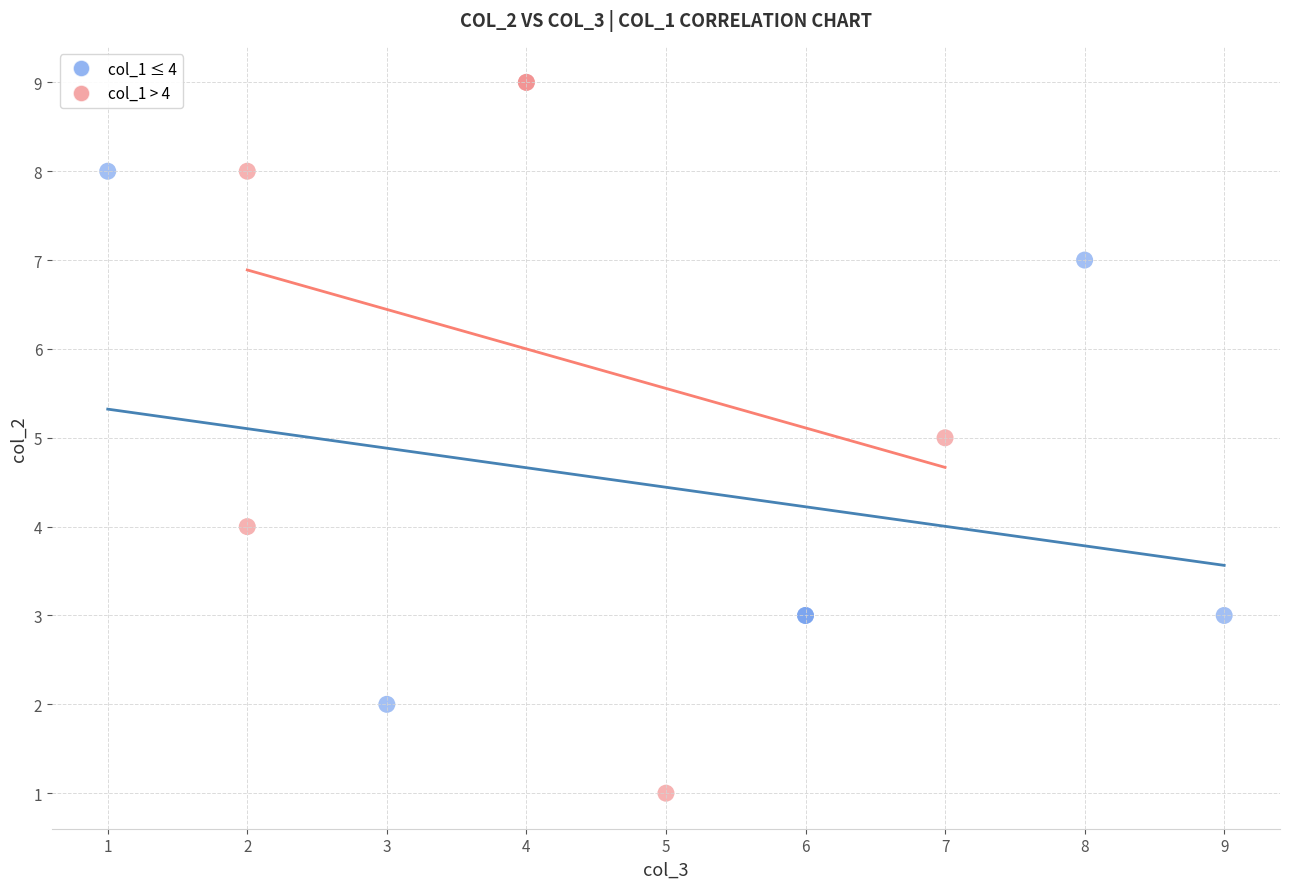

Which series reaches the maximum Y coordinate?

col_1 > 4